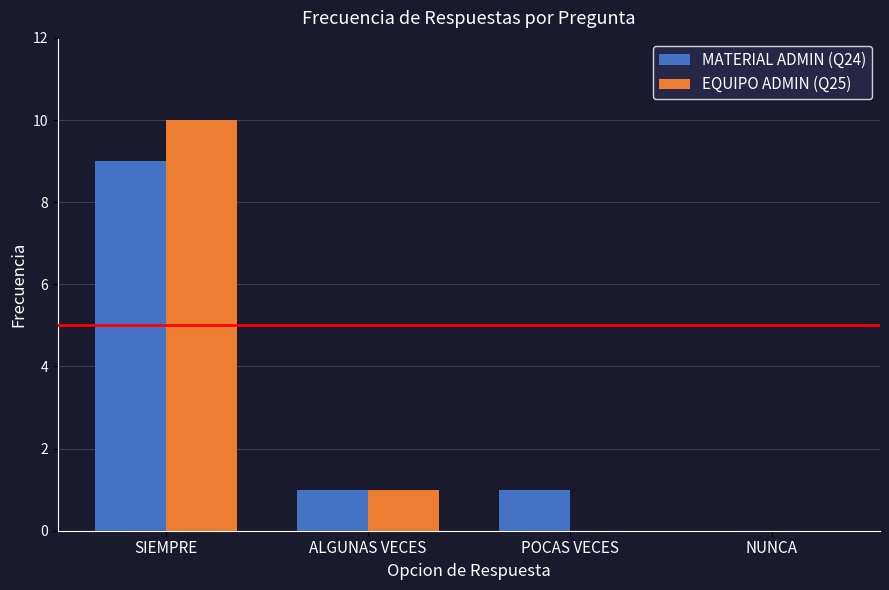

What is the maximum value for MATERIAL ADMIN (Q24)?

9